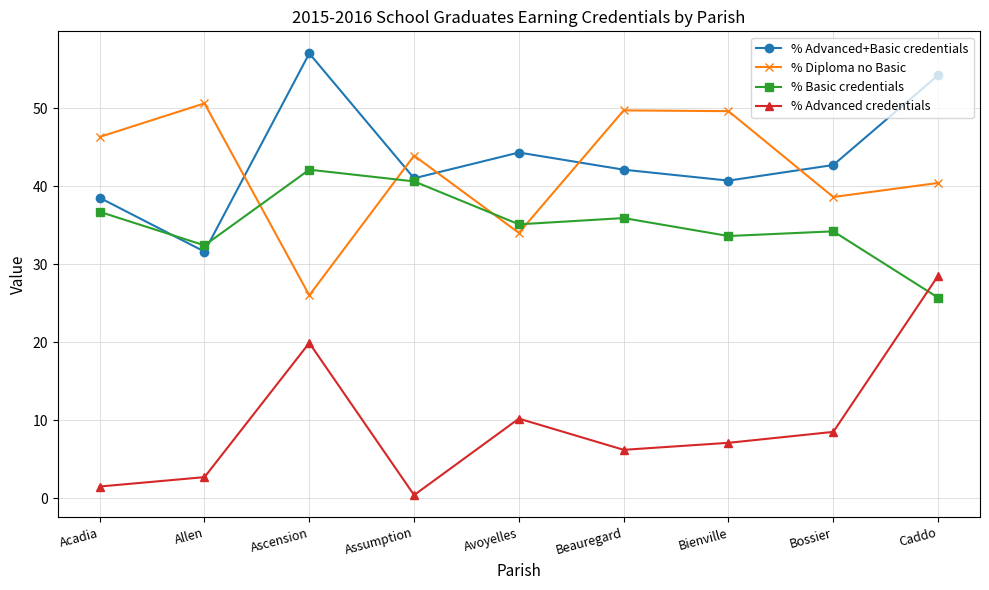

The value of % Advanced+Basic credentials at Acadia is 38.5. True or false?

True